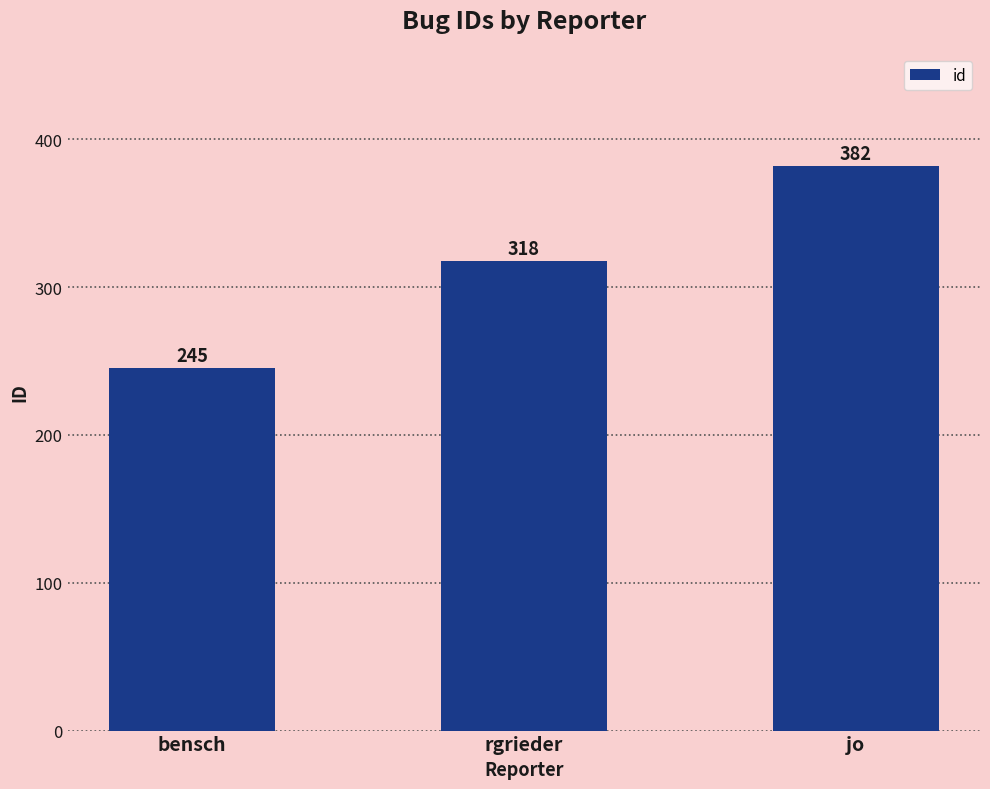

What is the smallest value displayed?

245